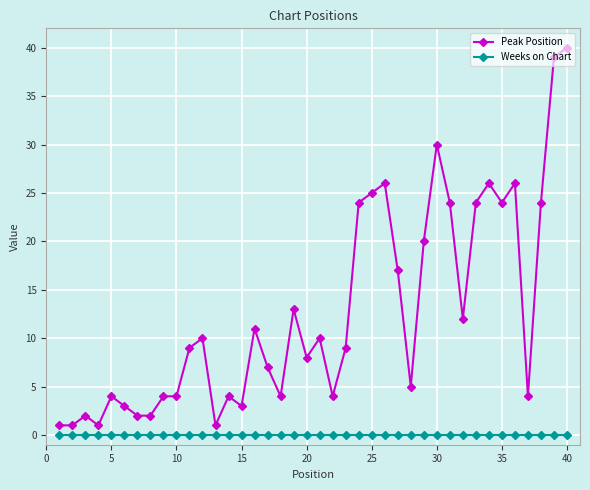

What is the maximum value for Peak Position?

40